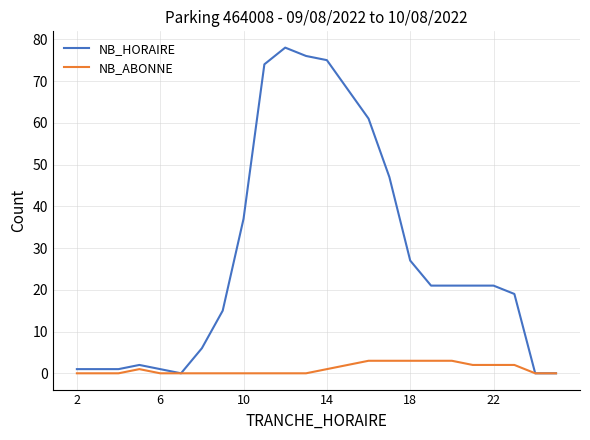

Rank the series by their average value, from lowest to highest.

NB_ABONNE, NB_HORAIRE